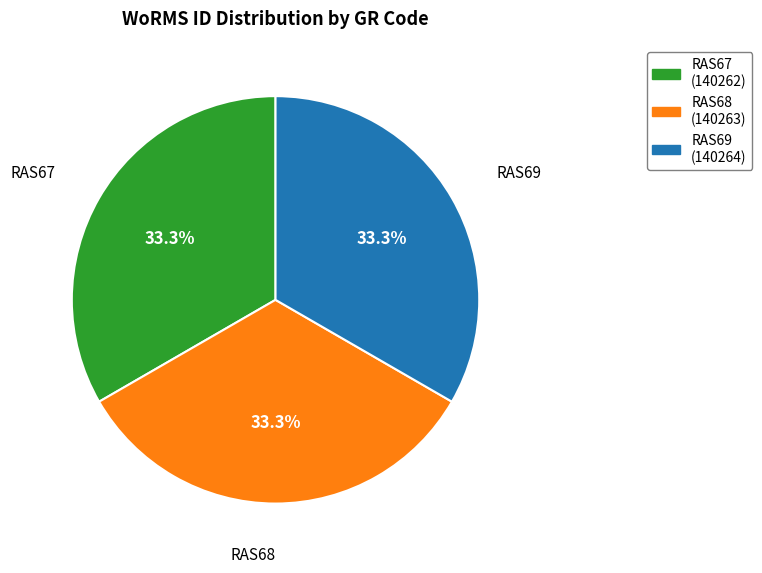

What percentage is NOT represented by RAS69?

66.7%